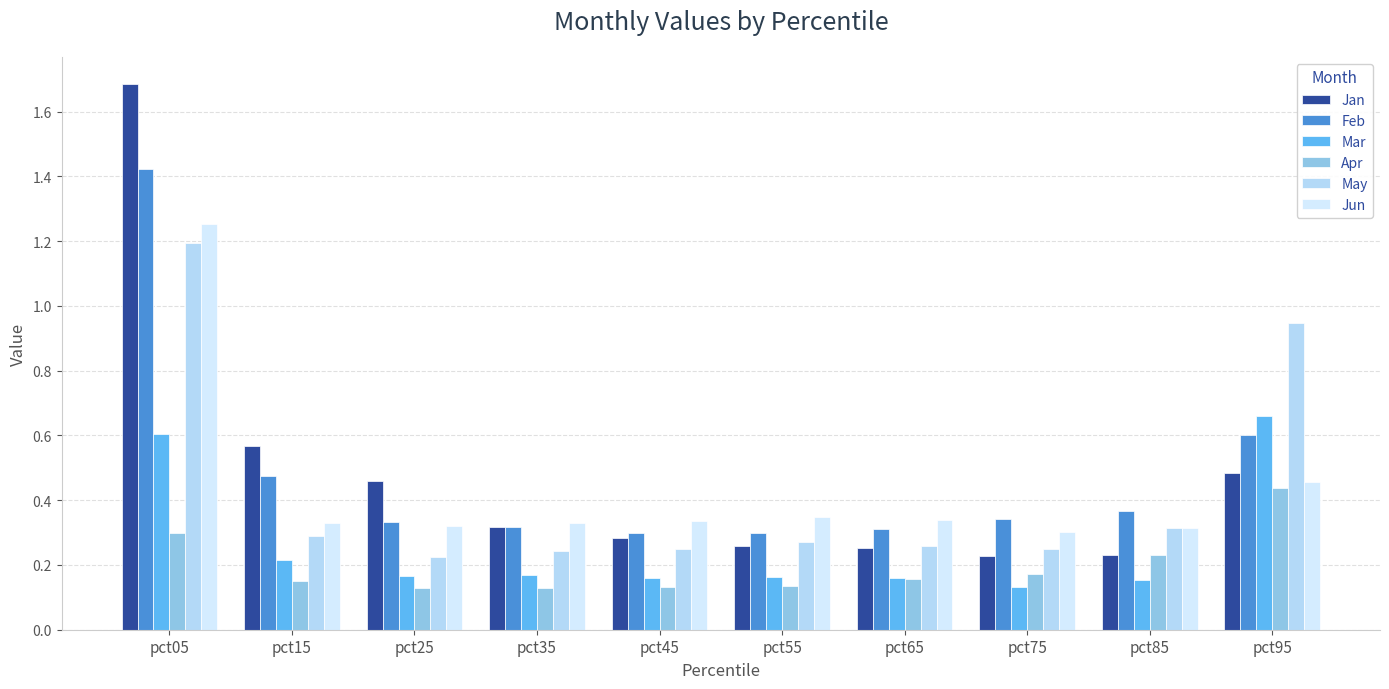

At which label does Jan reach its peak?

pct05